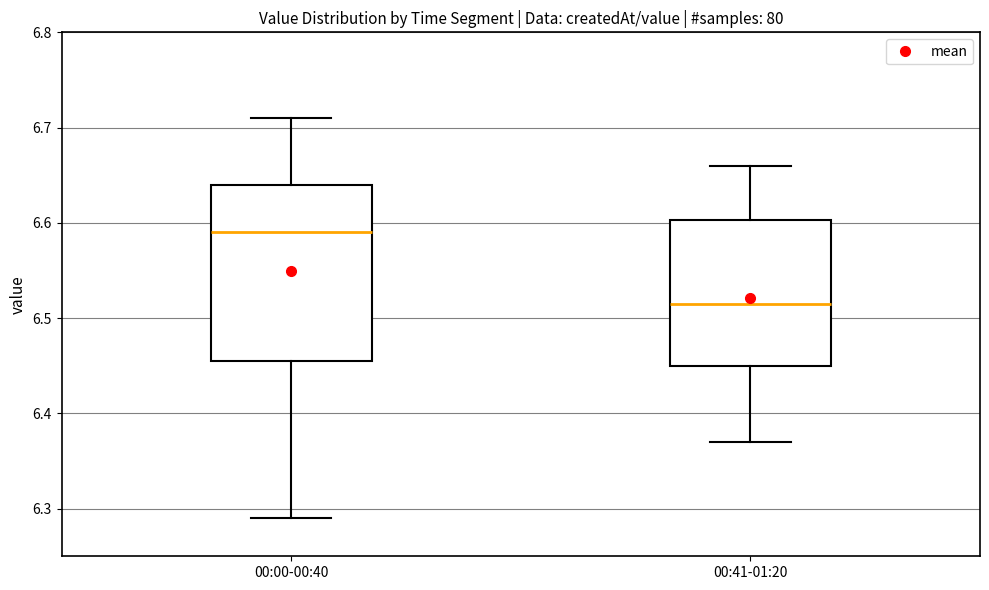

Which box's median line is the highest?

00:00-00:40